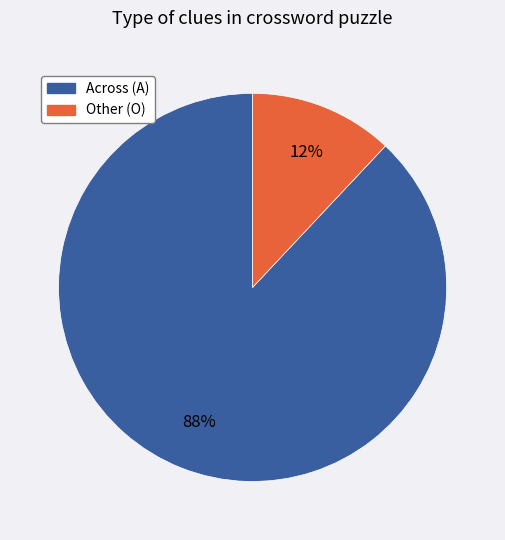

To the nearest percent, what is the difference between the largest and smallest slice percentages?

76%